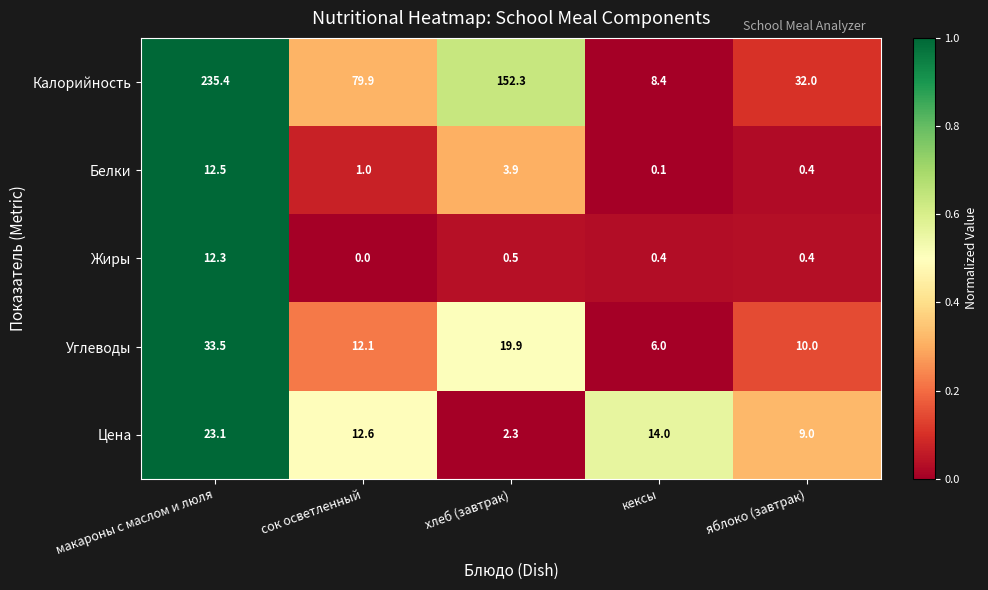

Which series changed the most between кексы and яблоко (завтрак)?

Калорийность